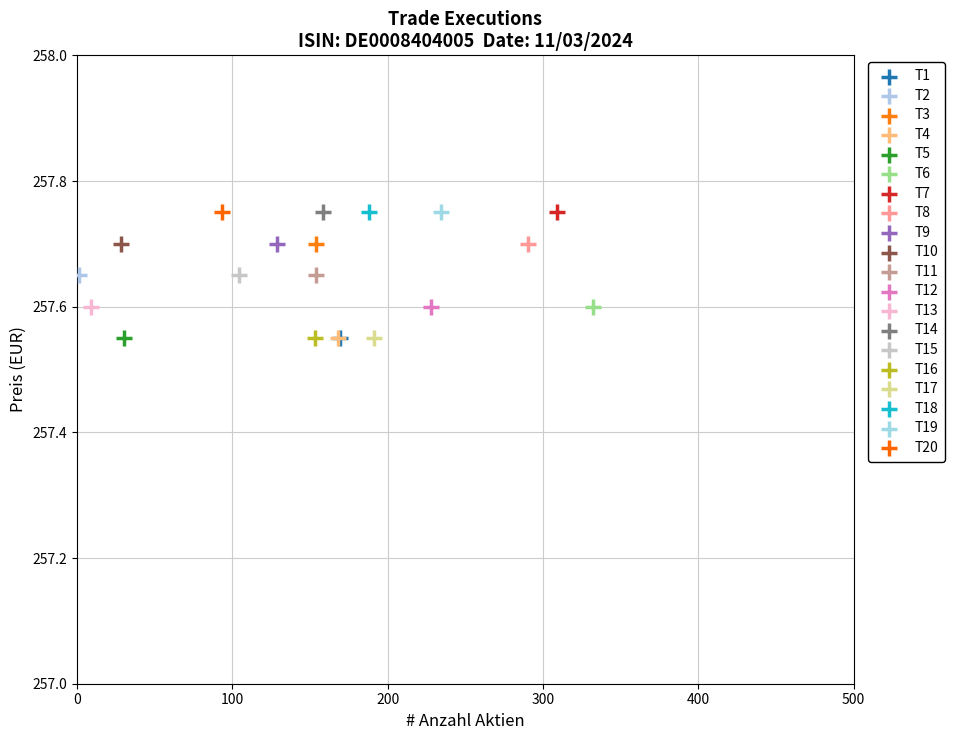

What are all the series names shown in the legend?

T1, T2, T3, T4, T5, T6, T7, T8, T9, T10, T11, T12, T13, T14, T15, T16, T17, T18, T19, T20